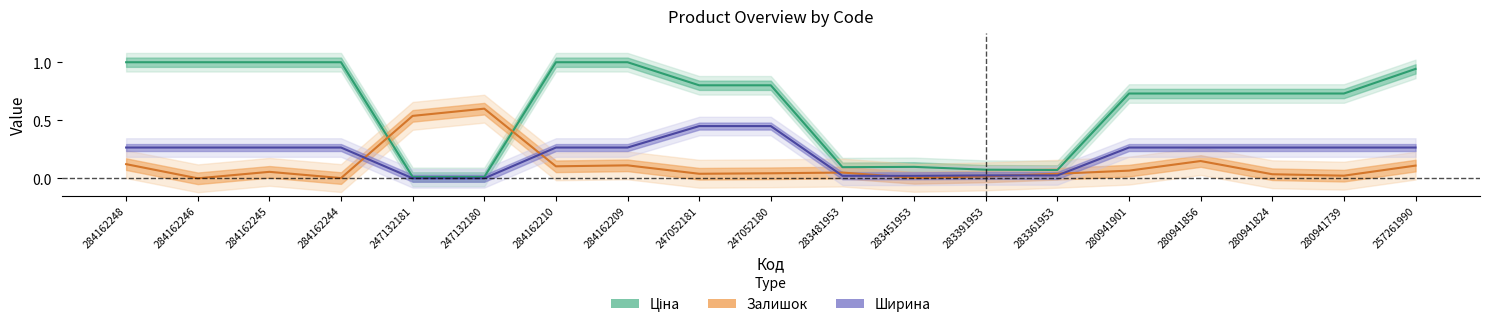

Which series changed the most between 284162209 and 283391953?

Ціна